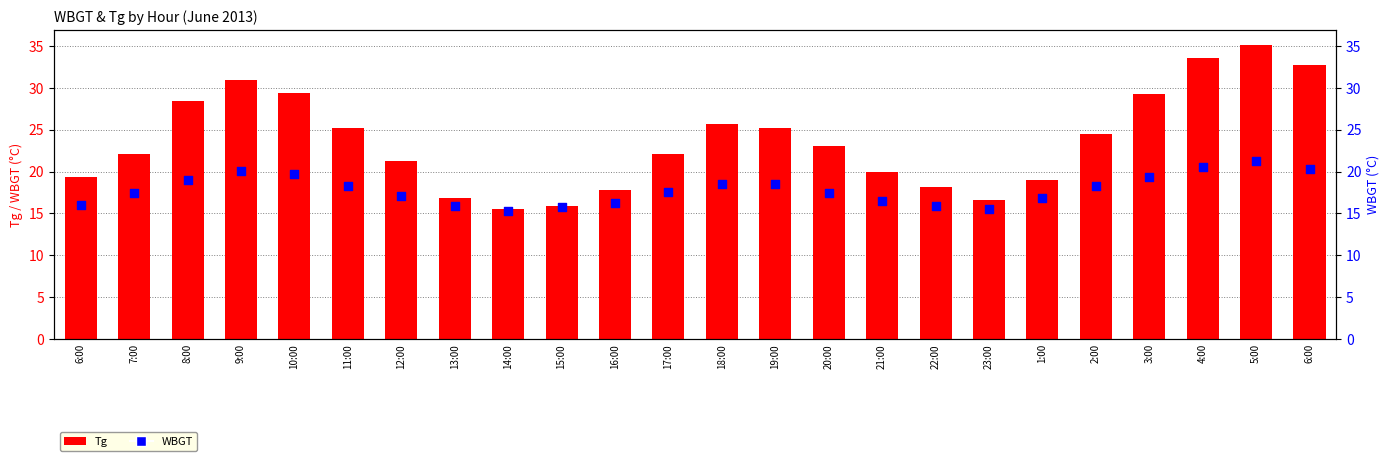

What is the total value across all series at 13:00?

32.7